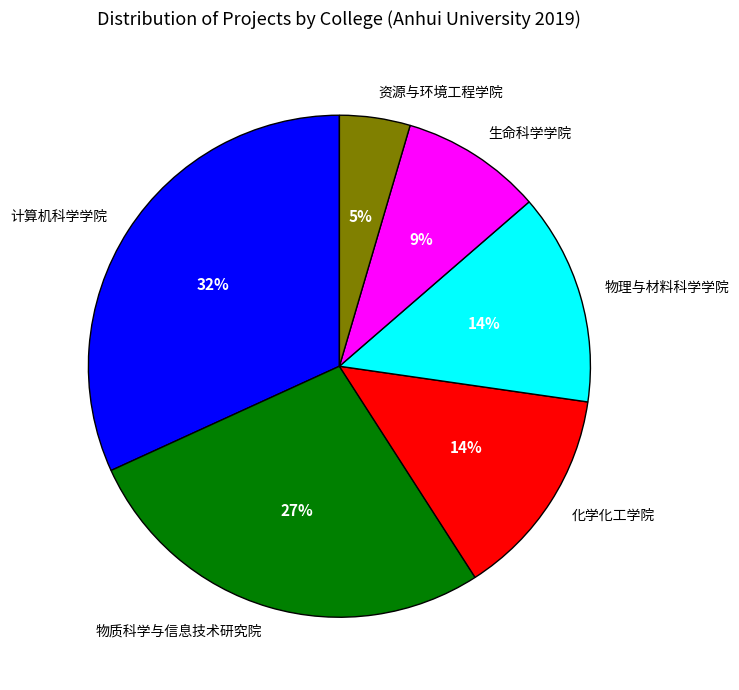

Is there any slice that represents more than half of the pie?

No